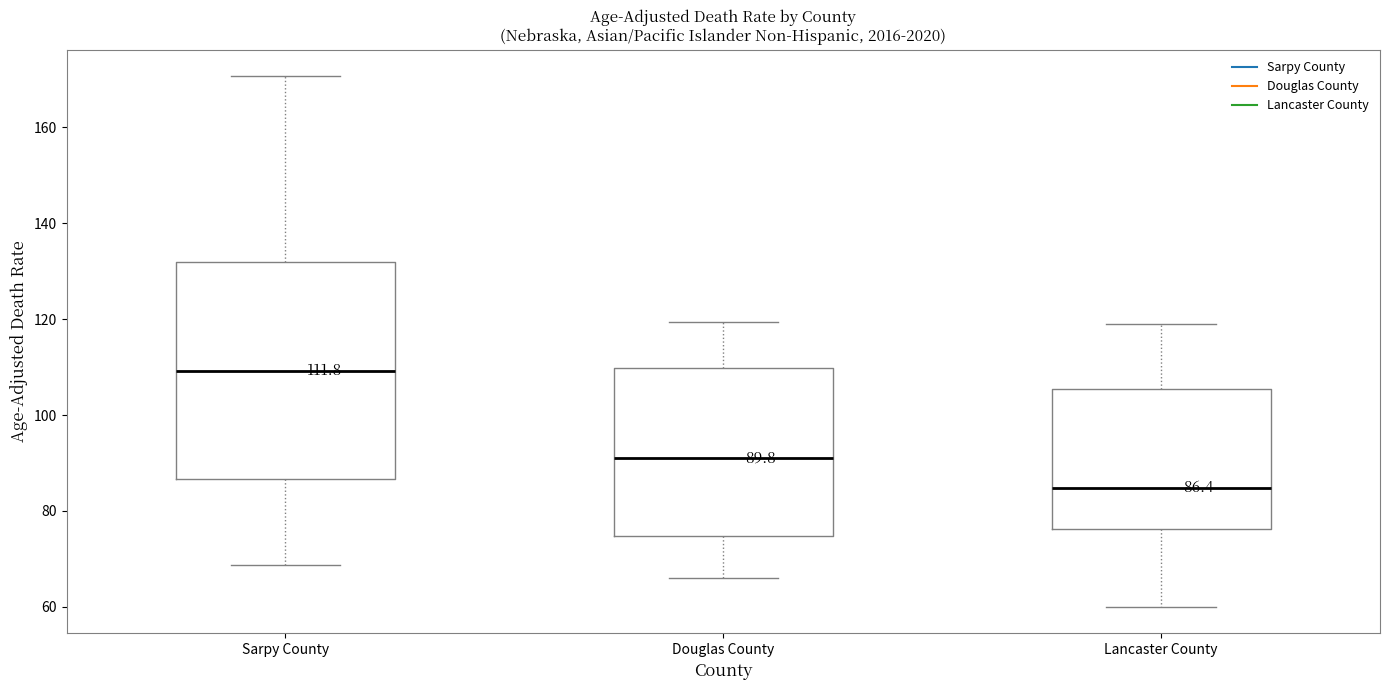

Which box has the lowest median line?

Lancaster County